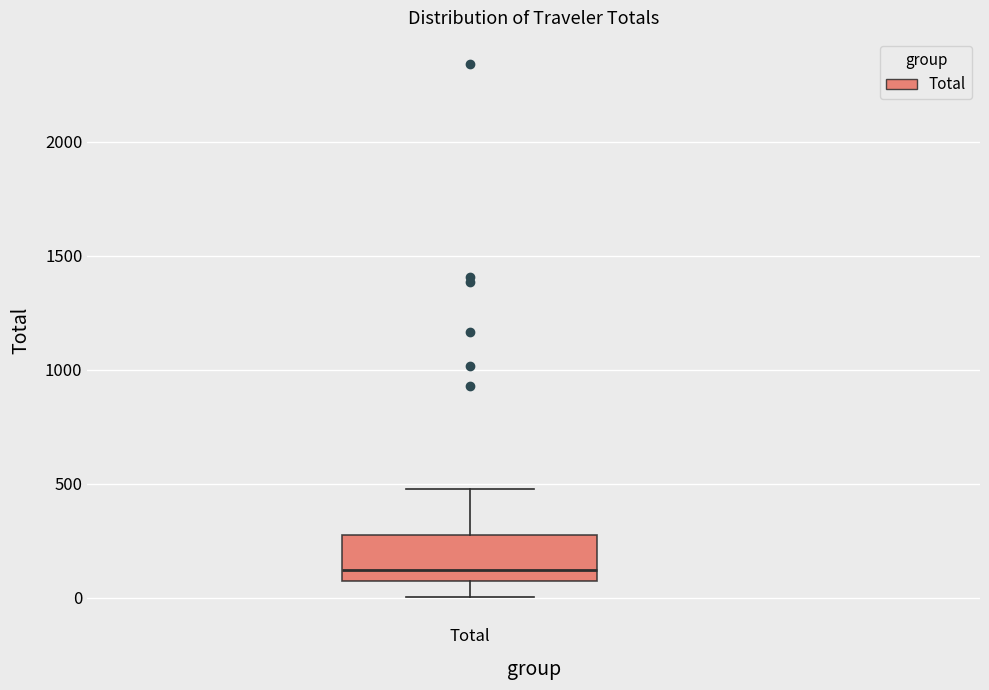

Transcribe this box plot: give where the median line is, the range the box spans, and where the two whiskers end, as read against the y-axis. The values are not printed on the chart, so give them approximately, as read against the axis.

median 100, box 50 to 250, whiskers 0 to 450